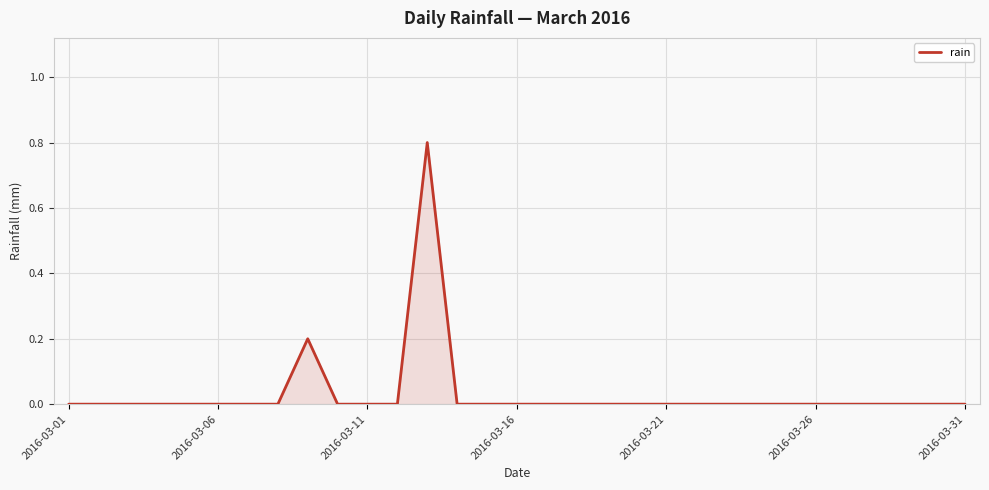

What is the maximum value shown in the chart?

0.8